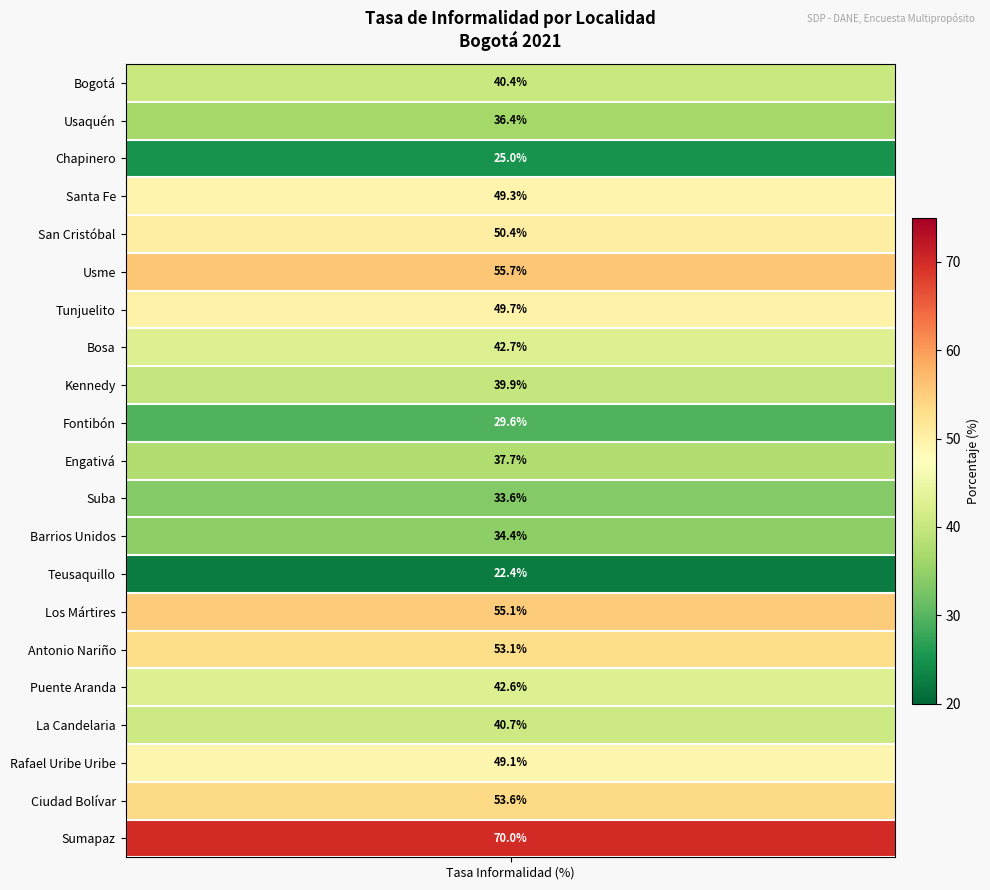

Rank the categories by value from highest to lowest.

Sumapaz, Usme, Los Mártires, Ciudad Bolívar, Antonio Nariño, San Cristóbal, Tunjuelito, Santa Fe, Rafael Uribe Uribe, Bosa, Puente Aranda, La Candelaria, Bogotá, Kennedy, Engativá, Usaquén, Barrios Unidos, Suba, Fontibón, Chapinero, Teusaquillo